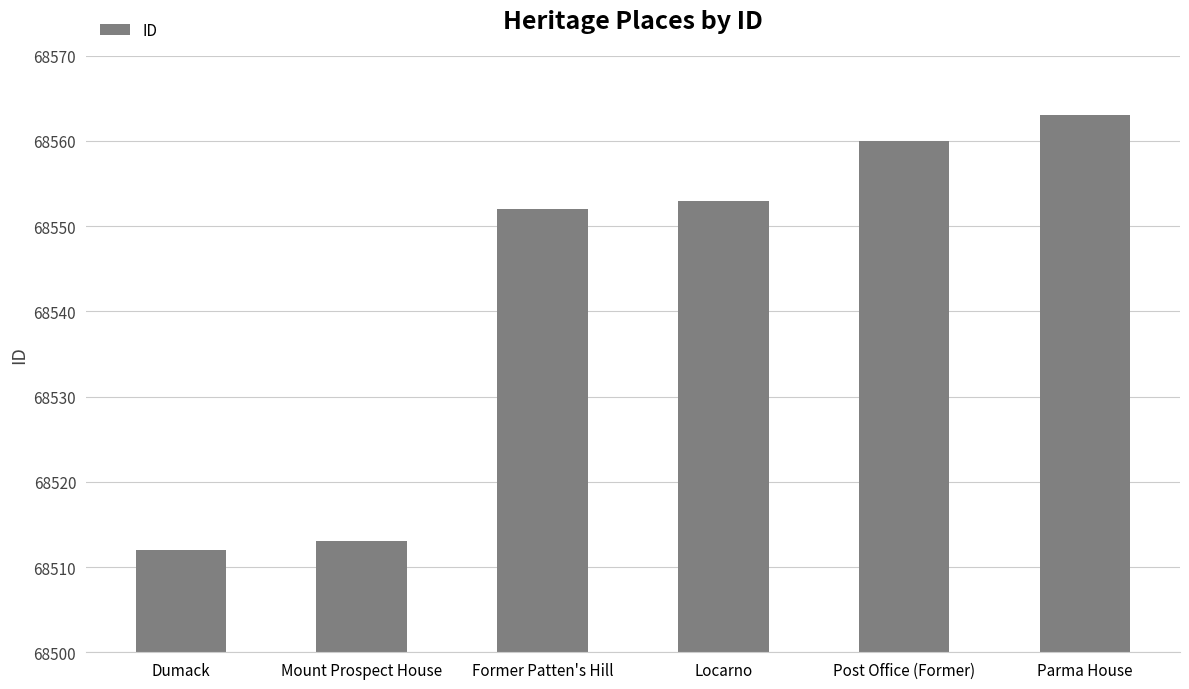

What is the label of the 2nd bar from the left?

Mount Prospect House